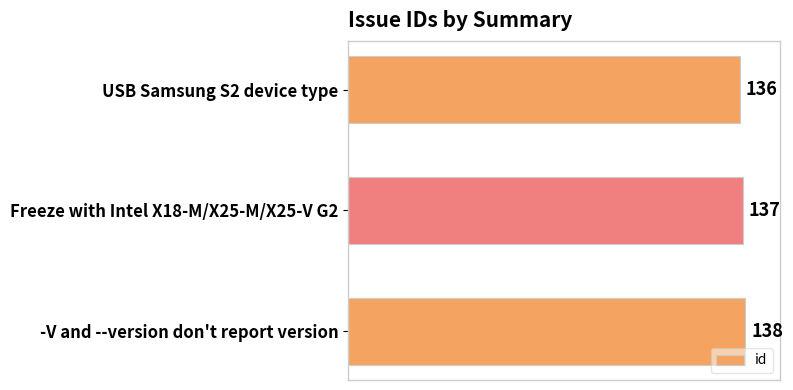

How many values are between 136 and 138?

3